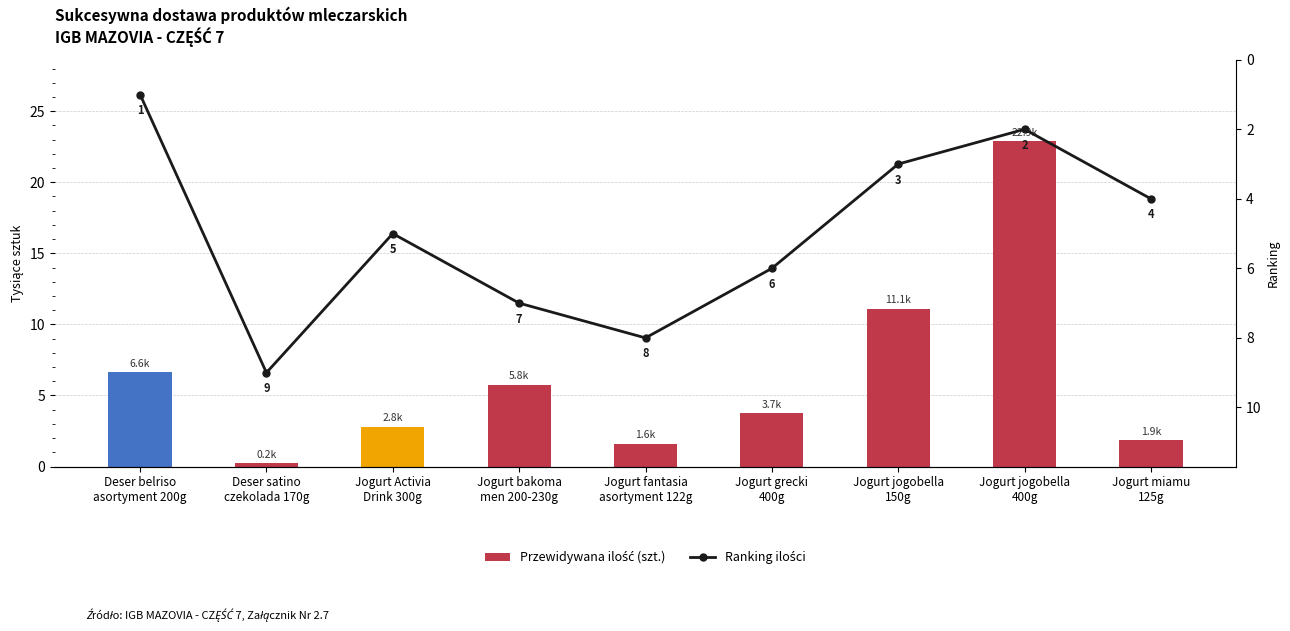

List the series in order of their overall mean, lowest first.

Ranking ilości, Przewidywana ilość (szt.)